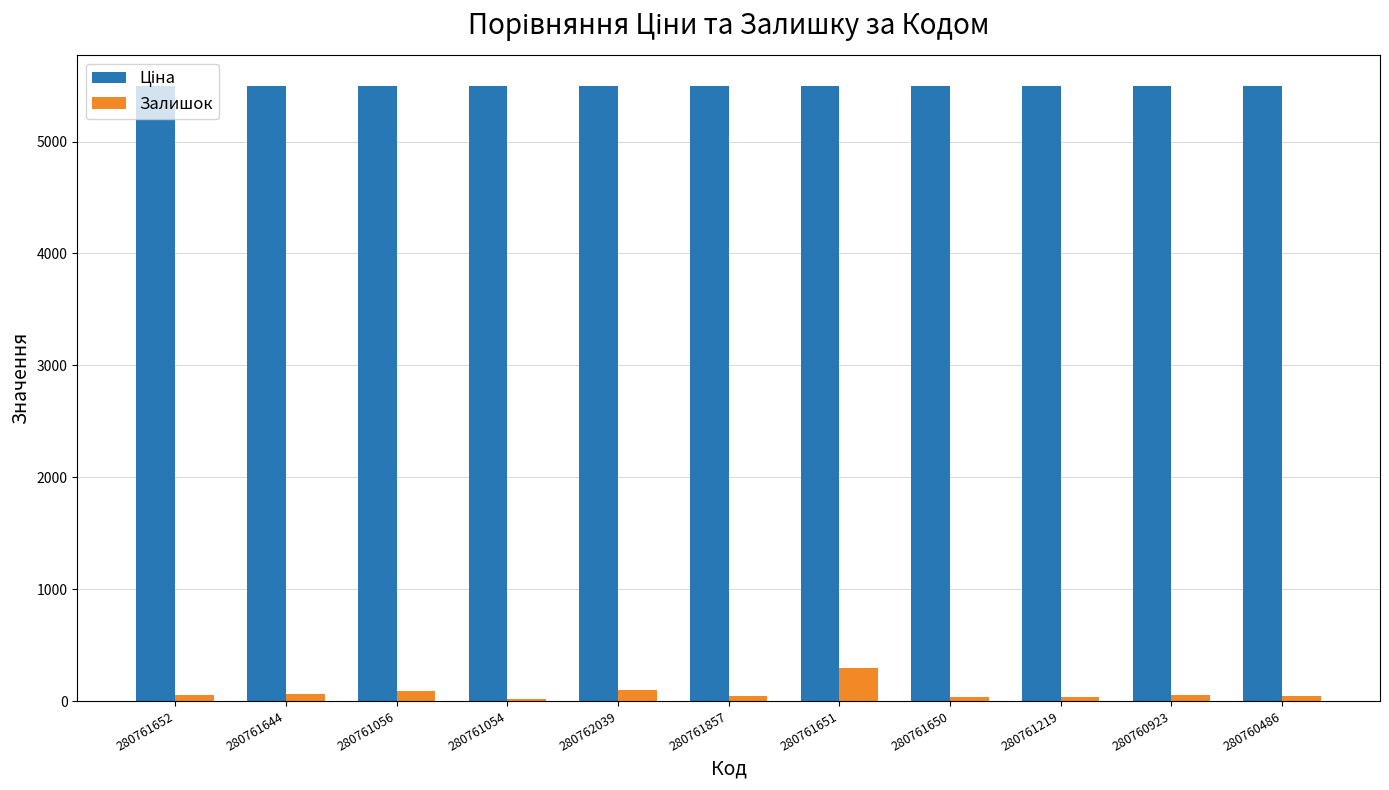

What is the sum of the Залишок values at 280761054 and 280761857?

68.0